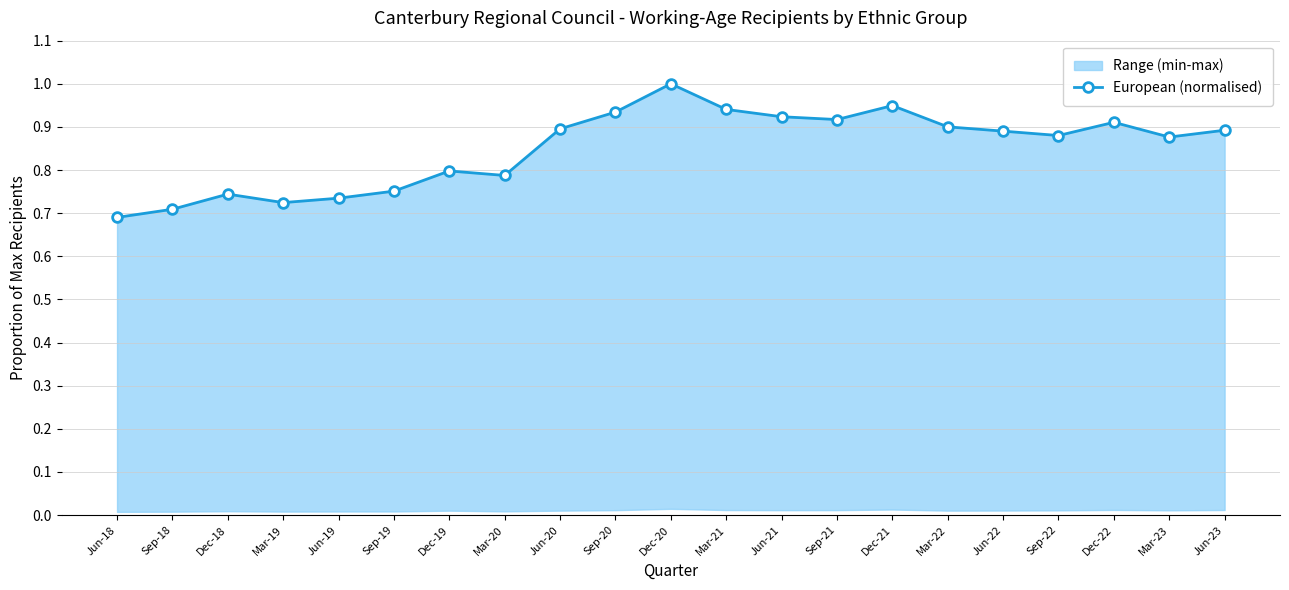

Reading left to right, extract all data points from this chart.

Jun-18=0.7	Sep-18=0.7	Dec-18=0.7	Mar-19=0.7	Jun-19=0.7	Sep-19=0.8	Dec-19=0.8	Mar-20=0.8	Jun-20=0.9	Sep-20=0.9	Dec-20=1.0	Mar-21=0.9	Jun-21=0.9	Sep-21=0.9	Dec-21=0.9	Mar-22=0.9	Jun-22=0.9	Sep-22=0.9	Dec-22=0.9	Mar-23=0.9	Jun-23=0.9